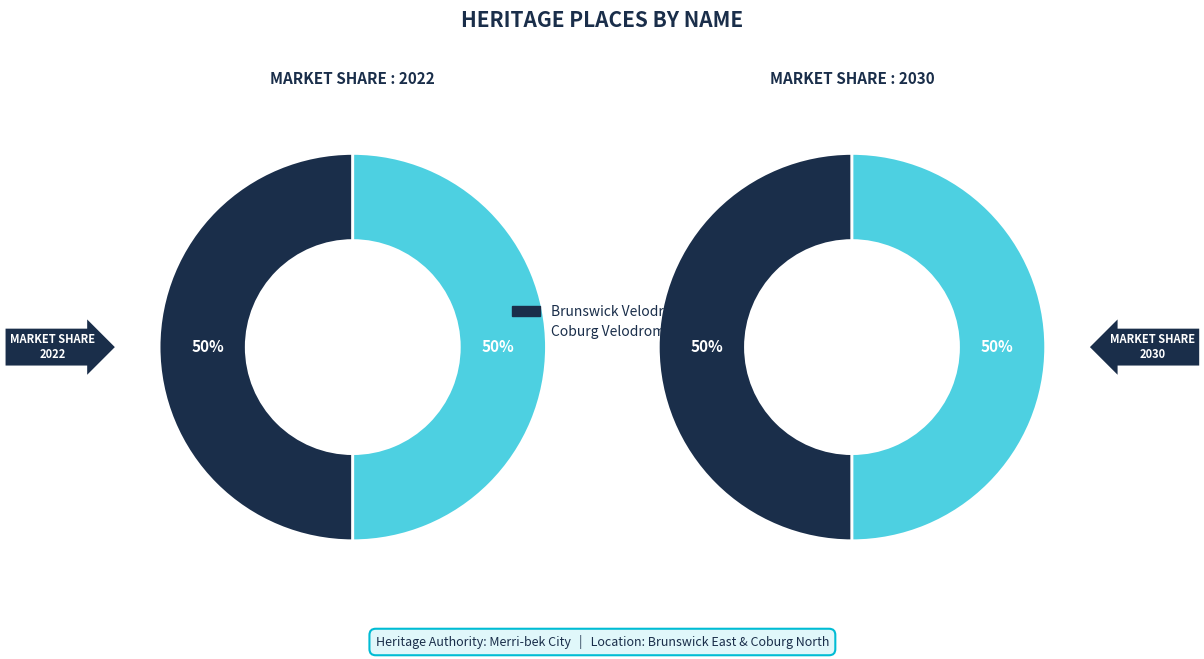

What percentage do Coburg Velodrome and Brunswick Velodrome together represent?

100.0%